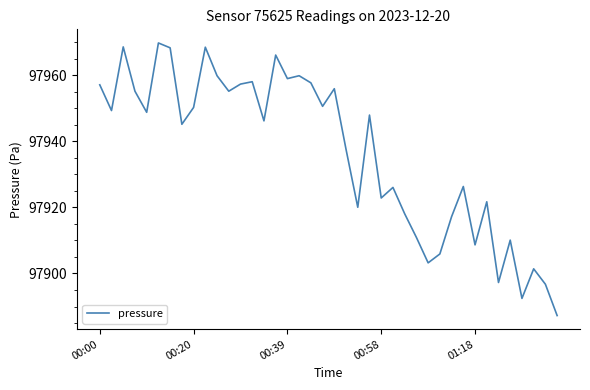

What is the greatest value displayed?

97969.7